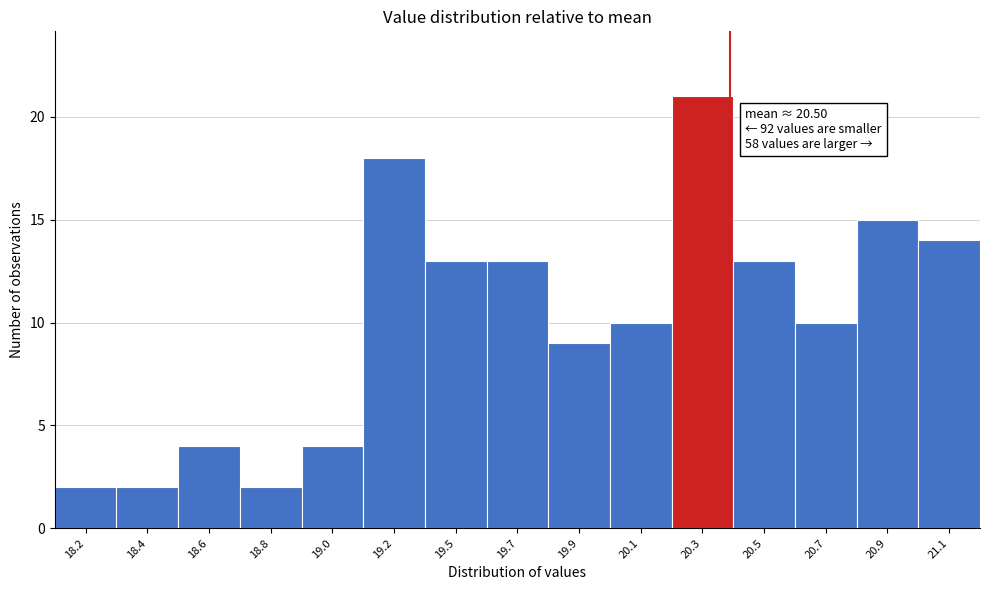

Reading left to right, what are all the values shown in this chart?

18.2=2	18.4=2	18.6=4	18.8=2	19.0=4	19.2=18	19.5=13	19.7=13	19.9=9	20.1=10	20.3=21	20.5=13	20.7=10	20.9=15	21.1=14